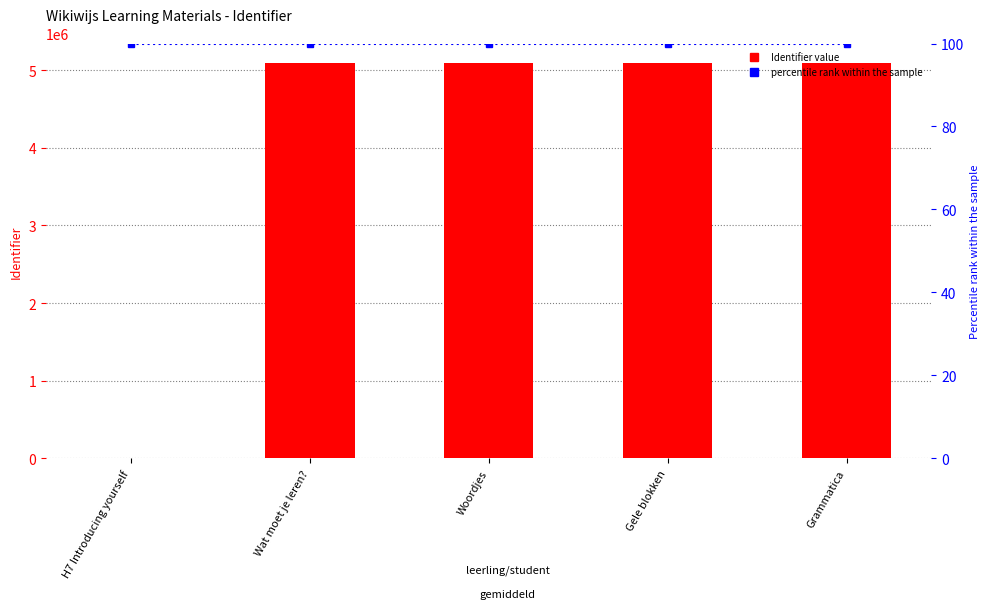

At which category is the sum across all series the highest?

Wat moet je leren?